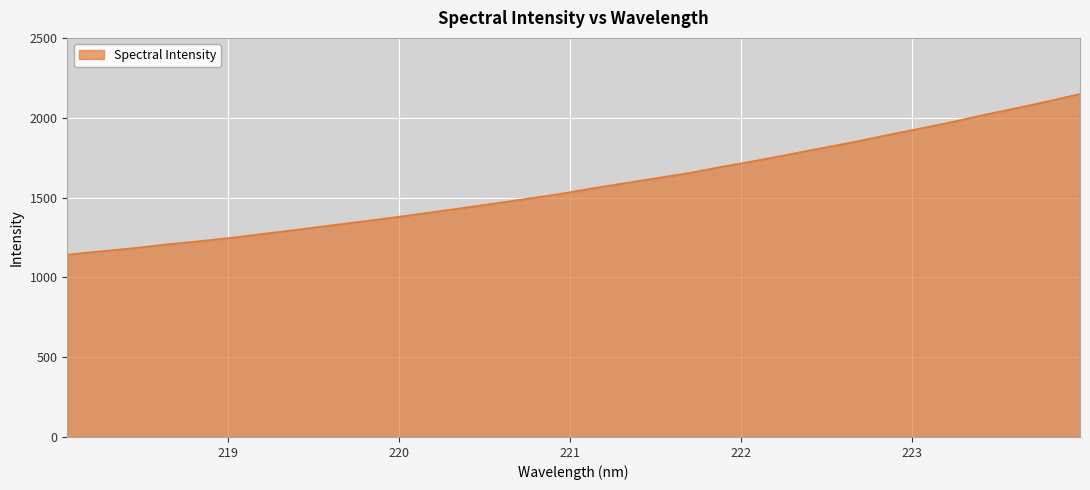

What is the difference between the maximum and minimum values?

1006.8